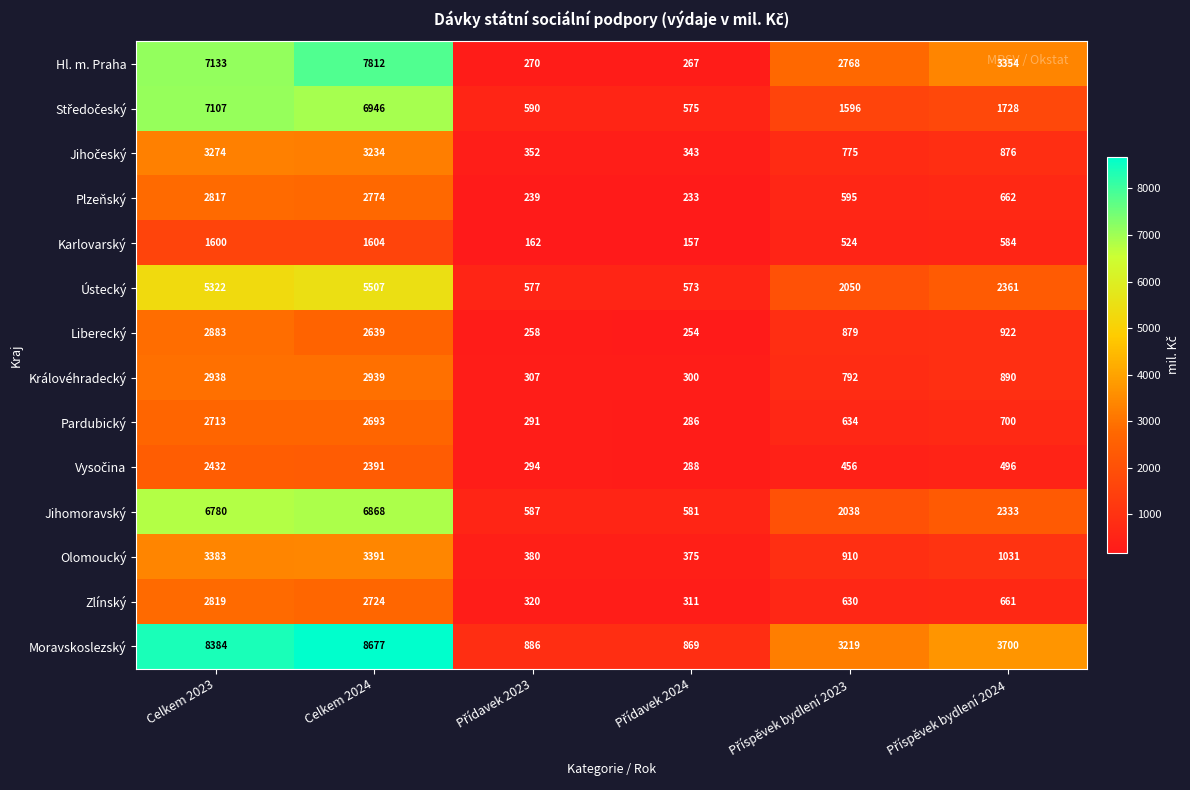

What is the difference between the highest and lowest values at Celkem 2023?

6784